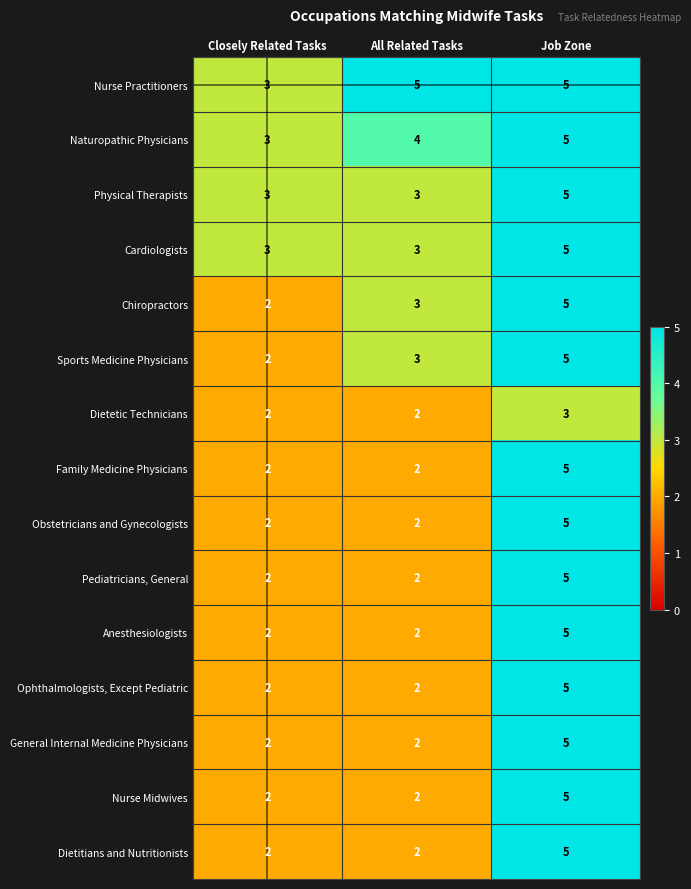

Which series has the largest total across all categories?

Nurse Practitioners